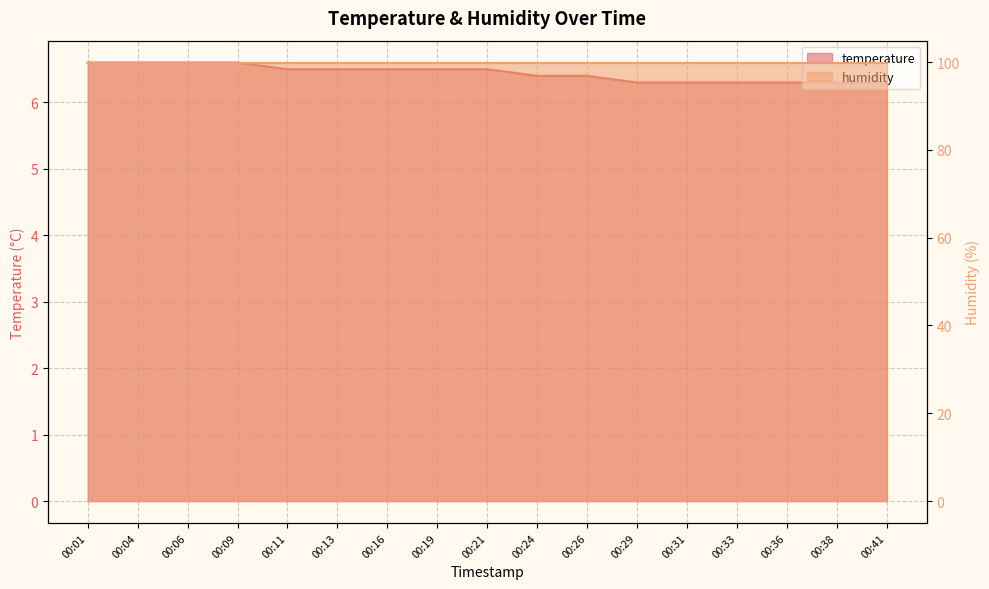

Approximately how many times larger is the value at 00:29 compared to 00:04?

1.0